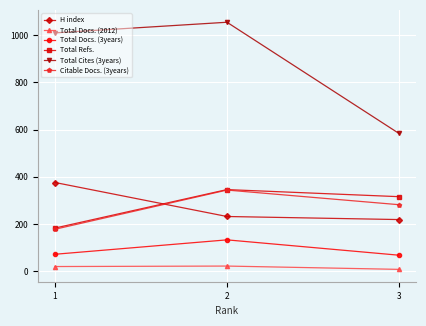

What is the value of the H index point at the 1st from the left?

376